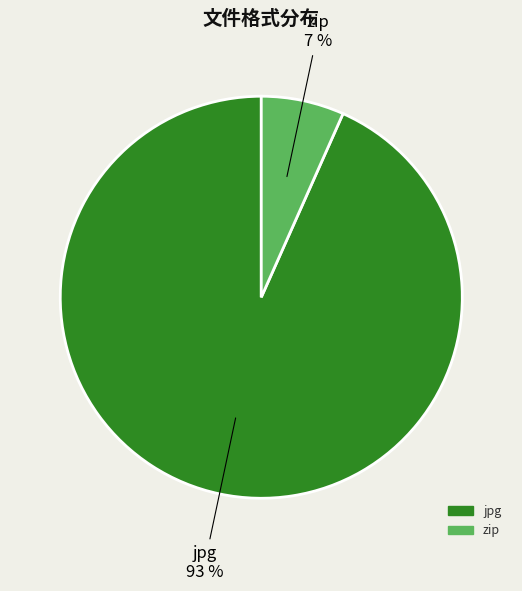

Rank the categories by value from lowest to highest.

zip, jpg